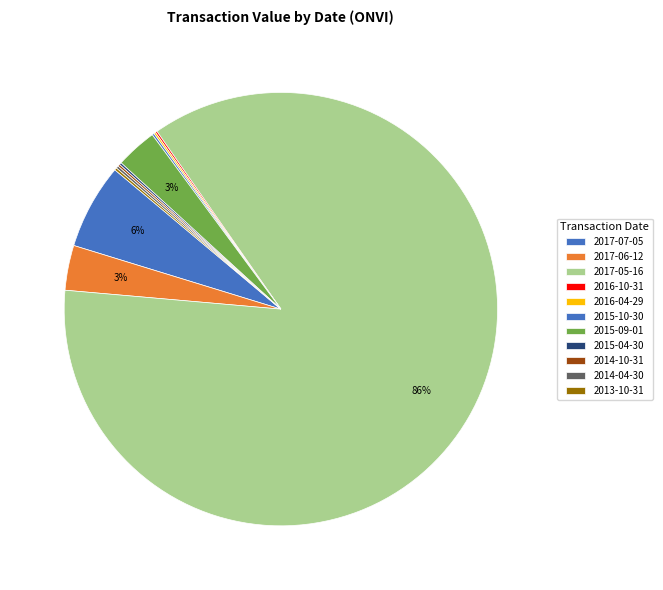

What is the total percentage of 2017-06-12 and 2014-04-30?

3.5%